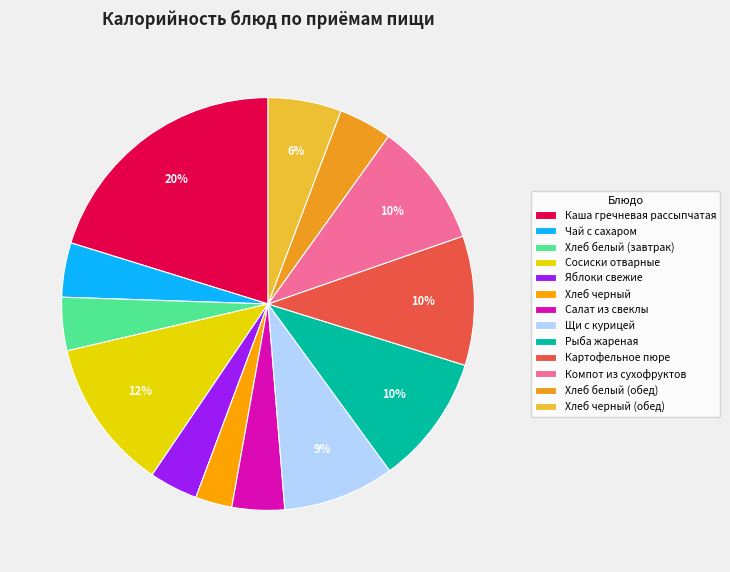

The Хлеб белый (завтрак) slice represents 19% of the pie. True or false?

False